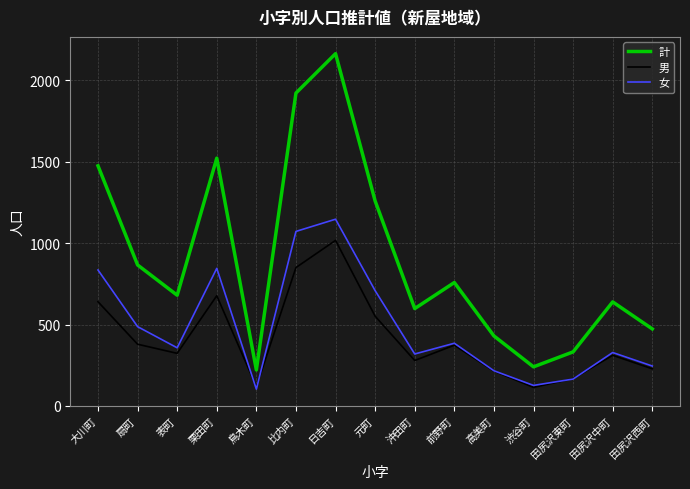

What are all the series names shown in the legend?

計, 男, 女